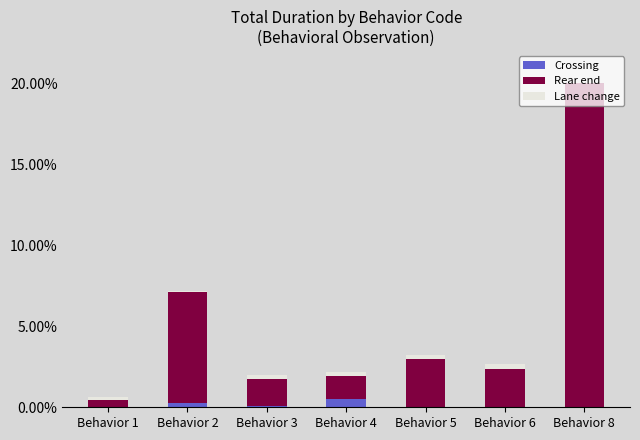

What is the sum of all Crossing values?

0.8